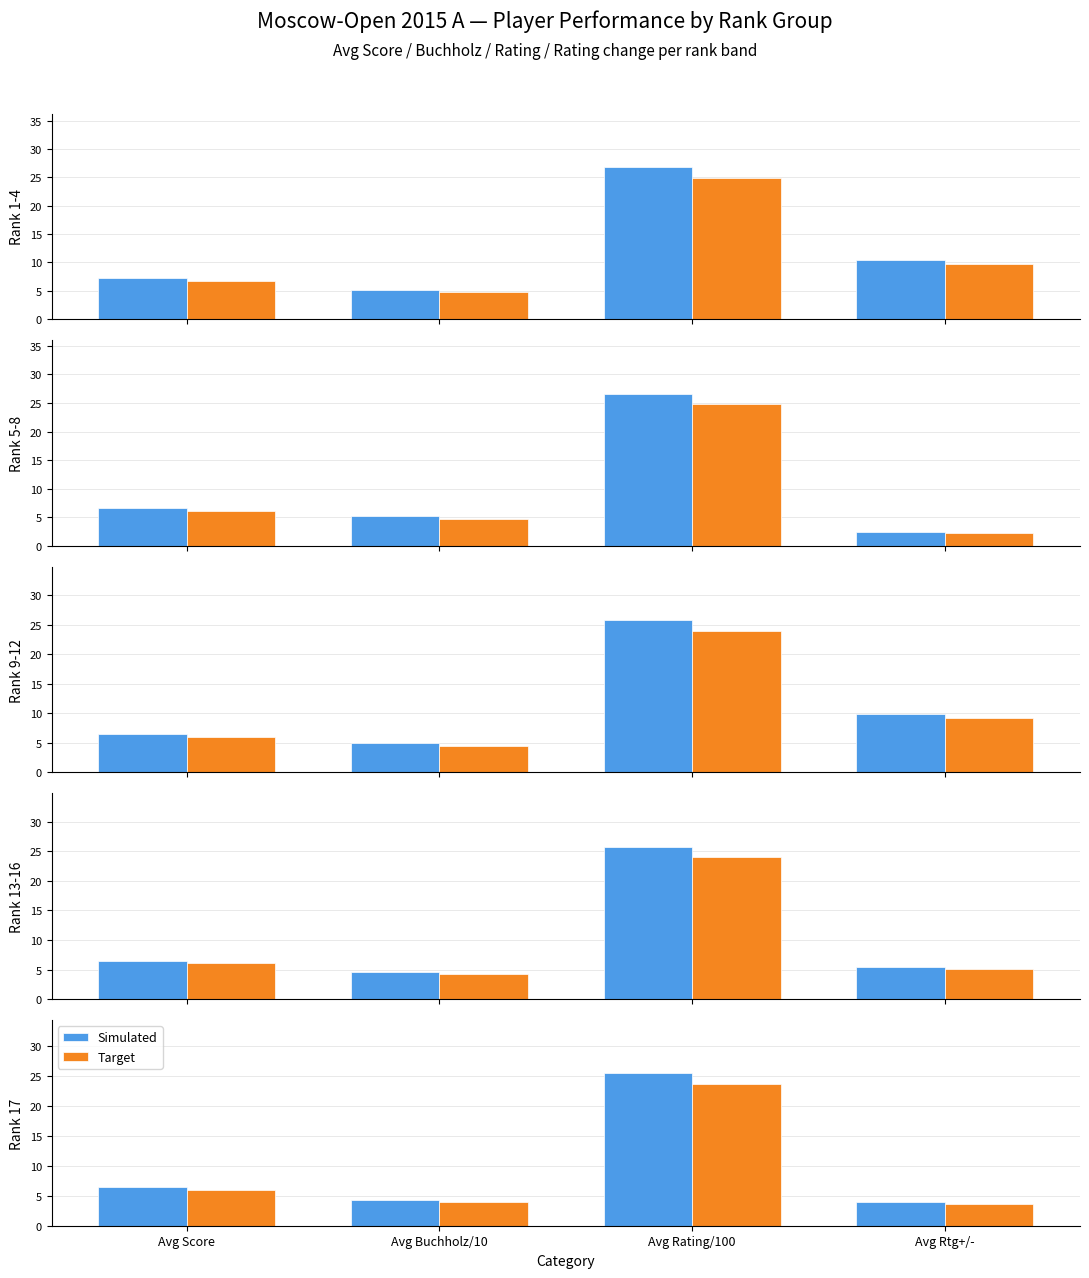

What is the difference between the maximum and second lowest values in the Target series?

19.7